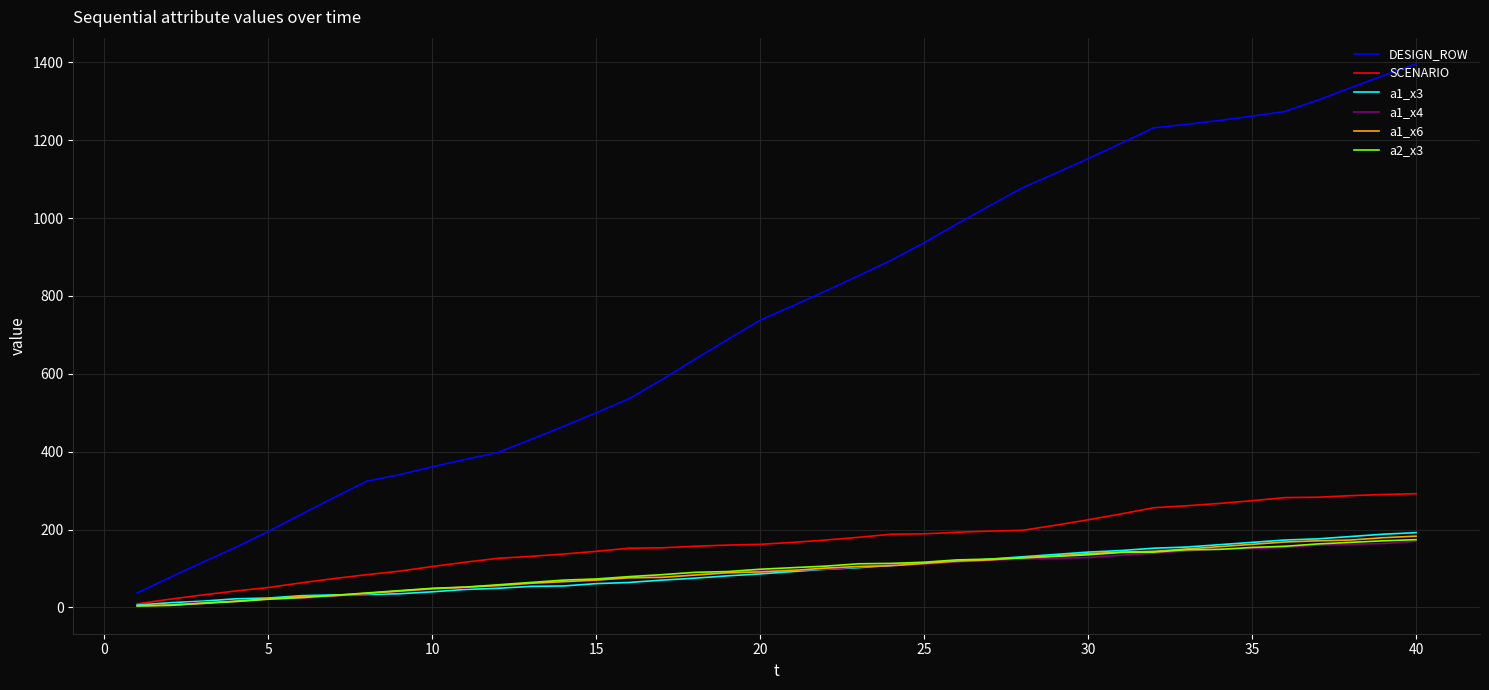

Which series has the largest total across all categories?

DESIGN_ROW